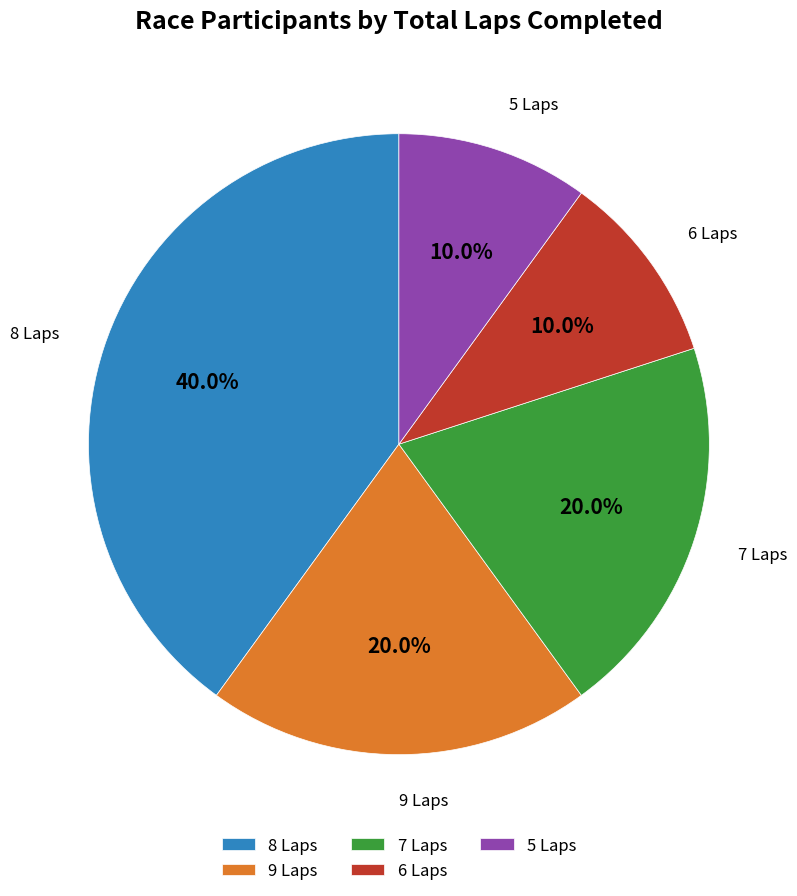

How much of the chart is everything except 8 Laps?

60.0%